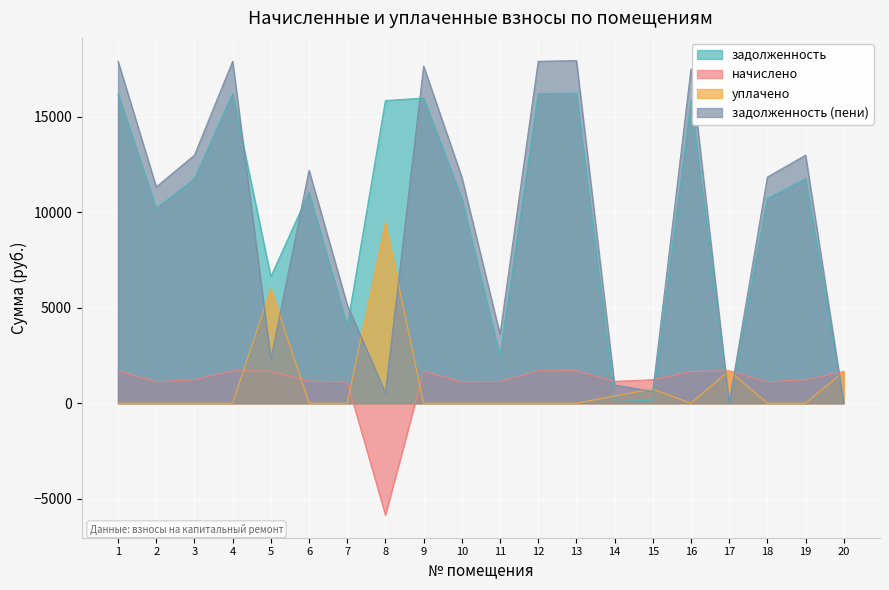

The value of задолженность at 17 is 1.6. True or false?

False